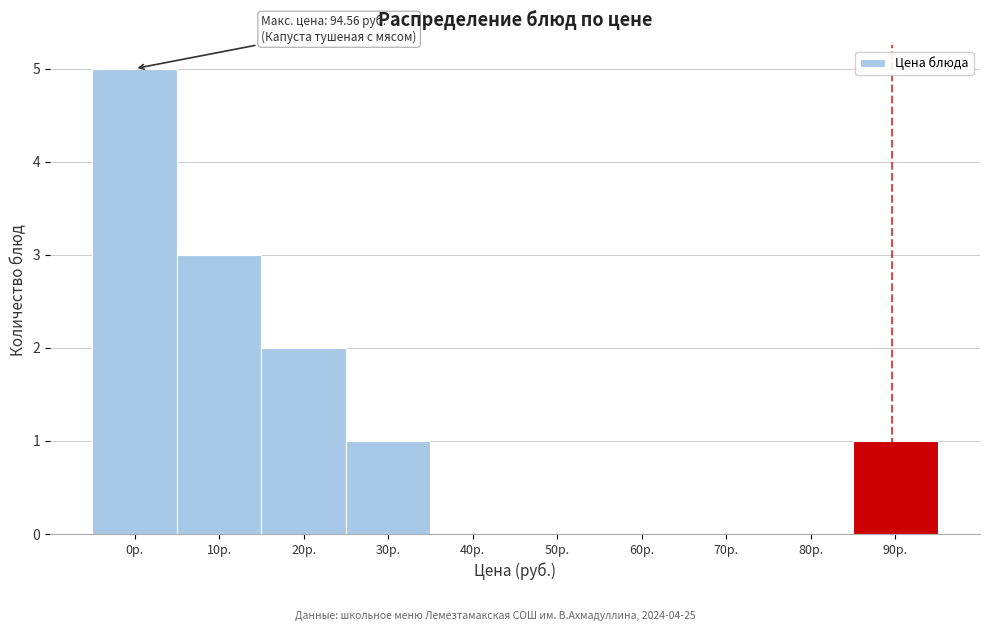

Reading left to right, what are all the values shown in this chart?

0р.=5	10р.=3	20р.=2	30р.=1	40р.=0	50р.=0	60р.=0	70р.=0	80р.=0	90р.=1